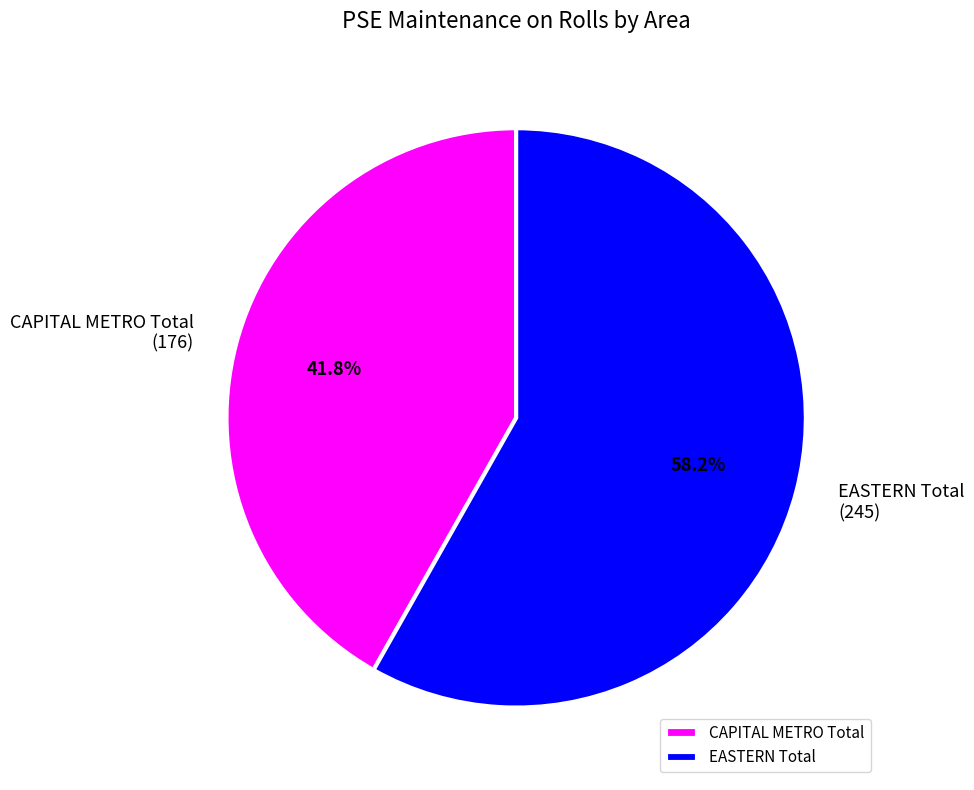

What is the total percentage of CAPITAL METRO Total and EASTERN Total?

100.0%